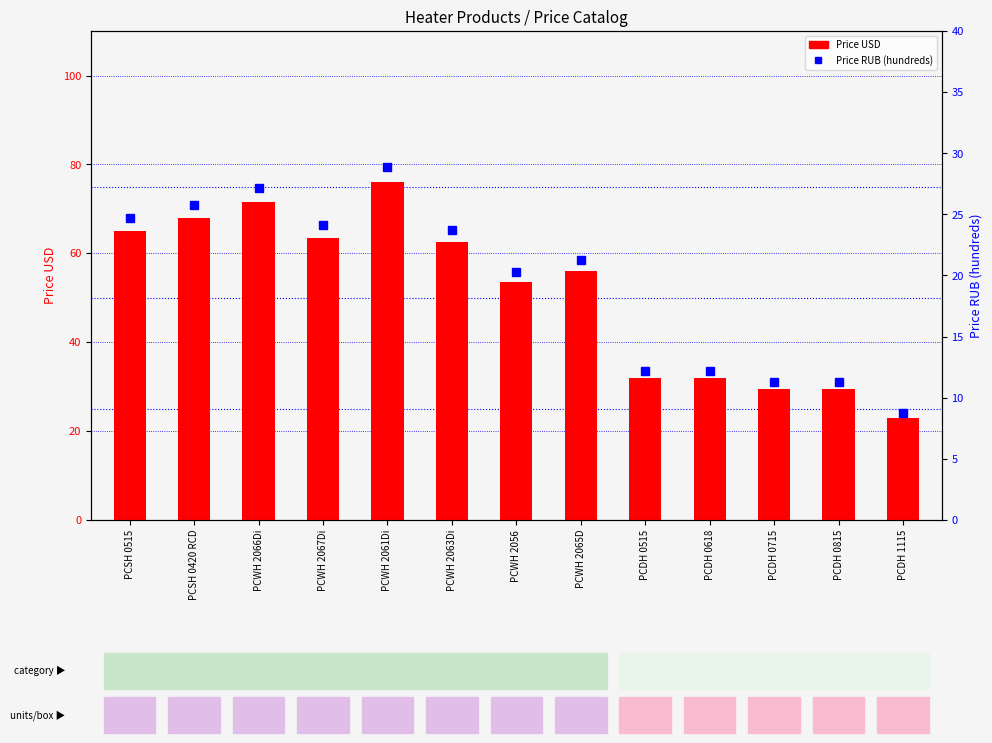

What is the value of the Price RUB (hundreds) bar at the 4th from the left?

24.1